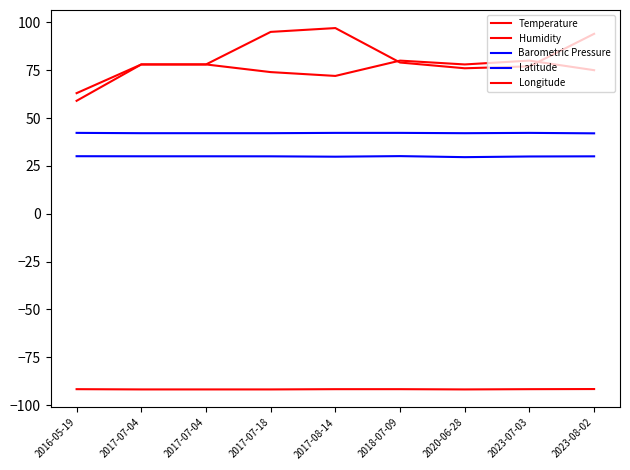

What is the difference between the maximum and minimum values in the Longitude series?

0.2